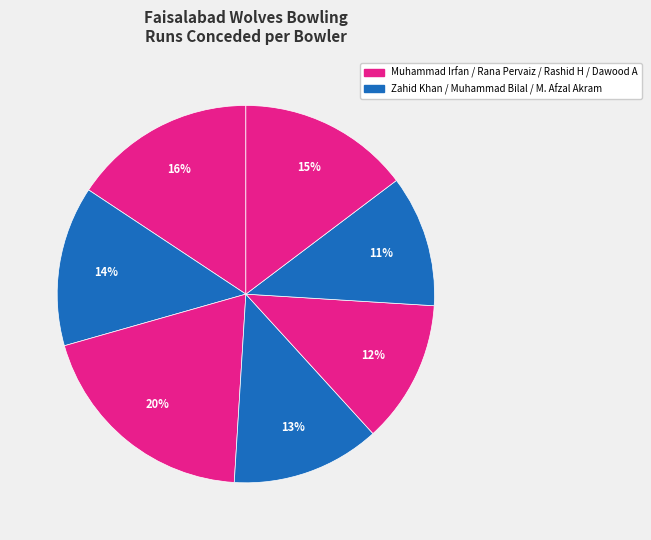

Count the number of slices in the pie.

7